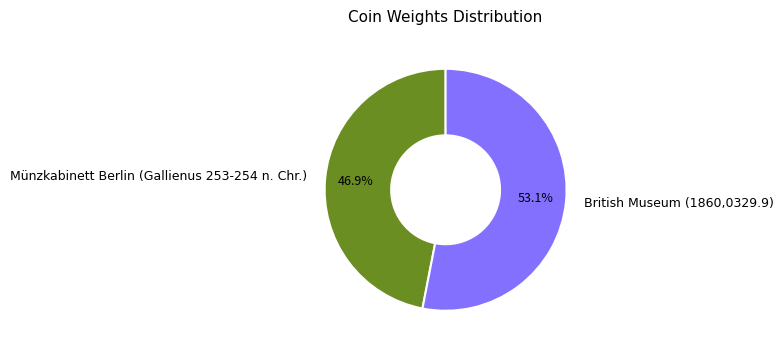

How many segments does this pie chart have?

2